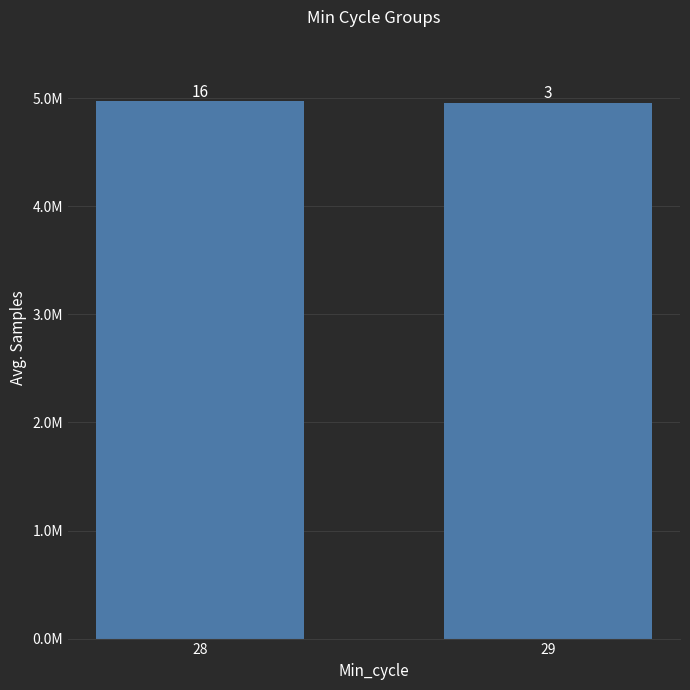

Rank the categories by value from highest to lowest.

28, 29